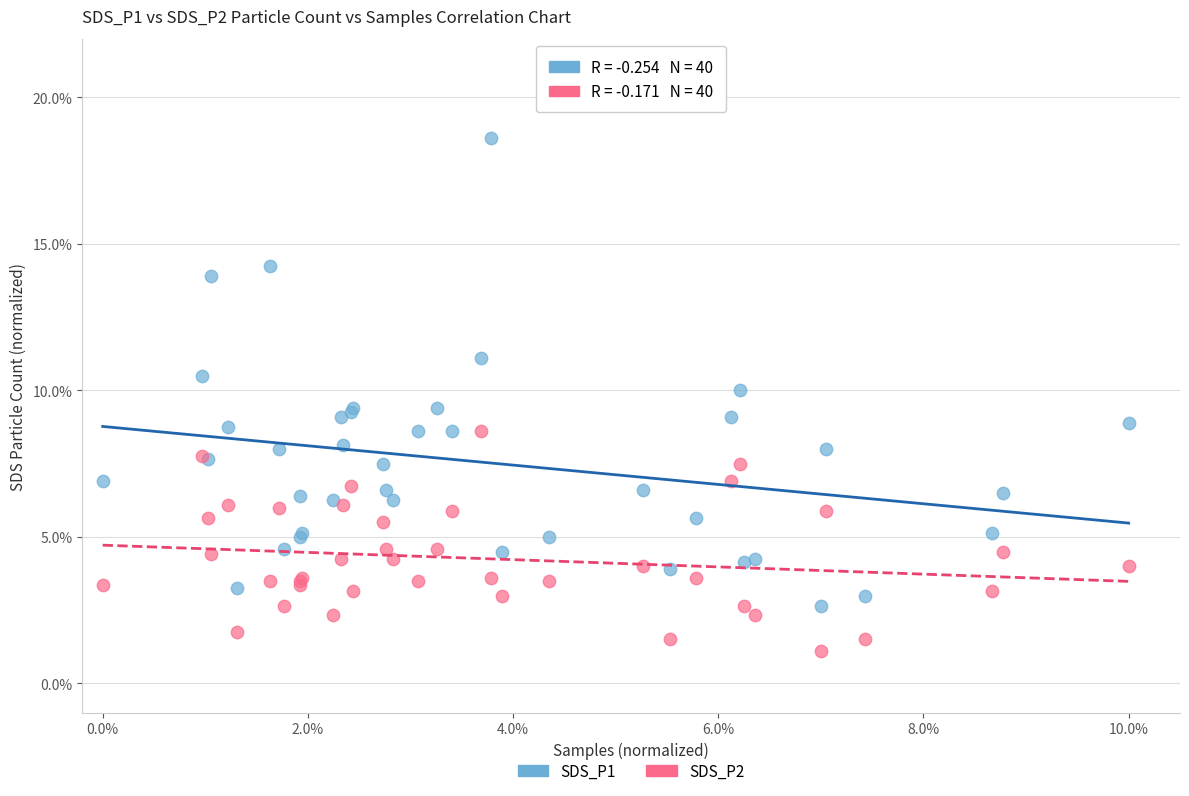

Which series contains the highest Y value?

SDS_P1